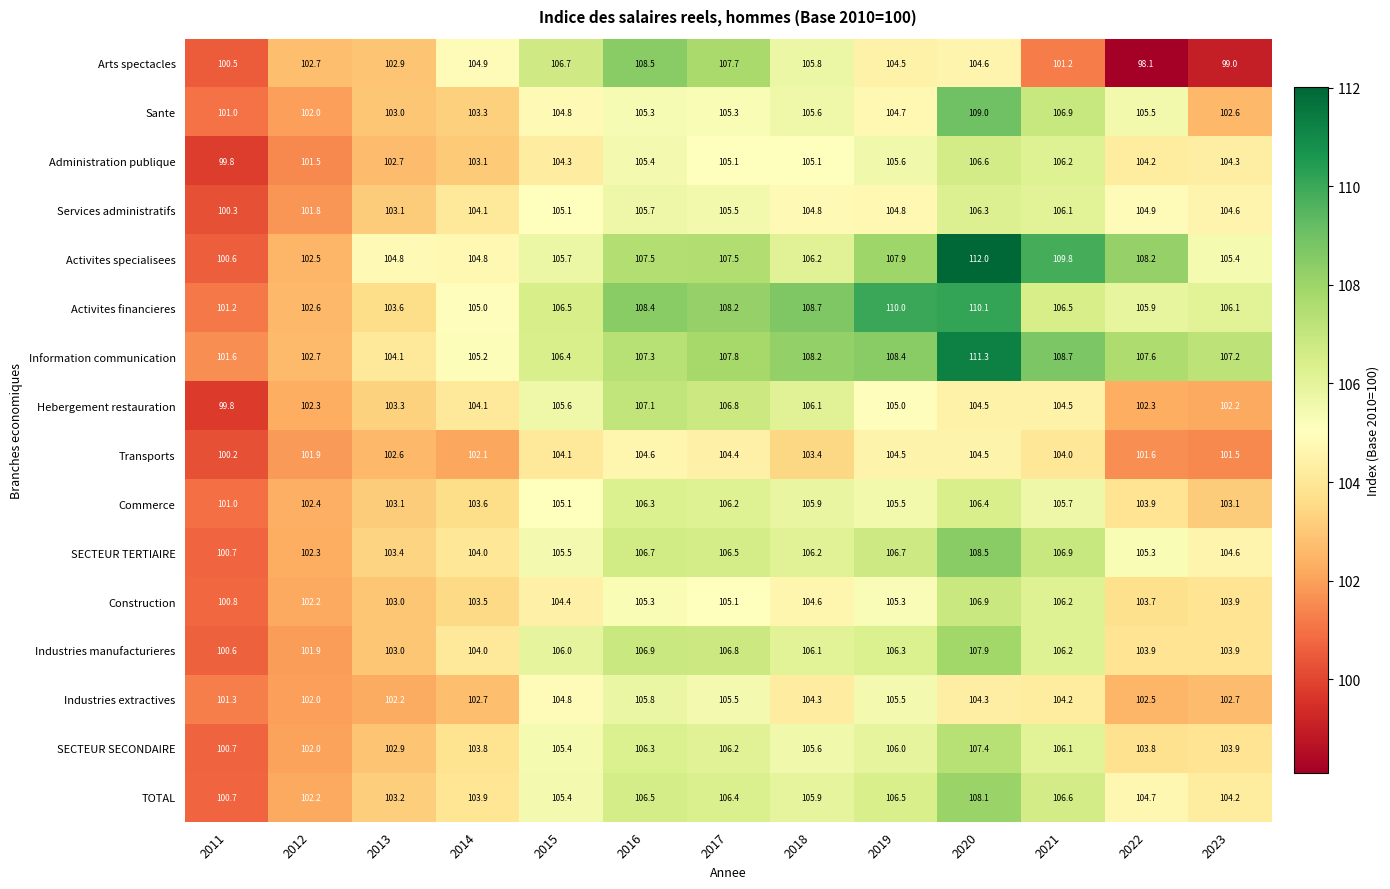

Which series has the largest total across all categories?

Information communication